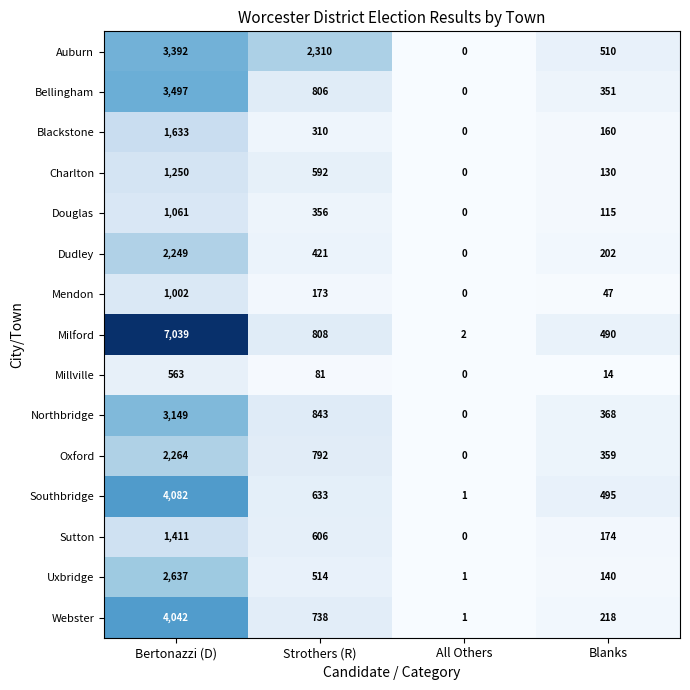

What is the greatest value displayed?

7039